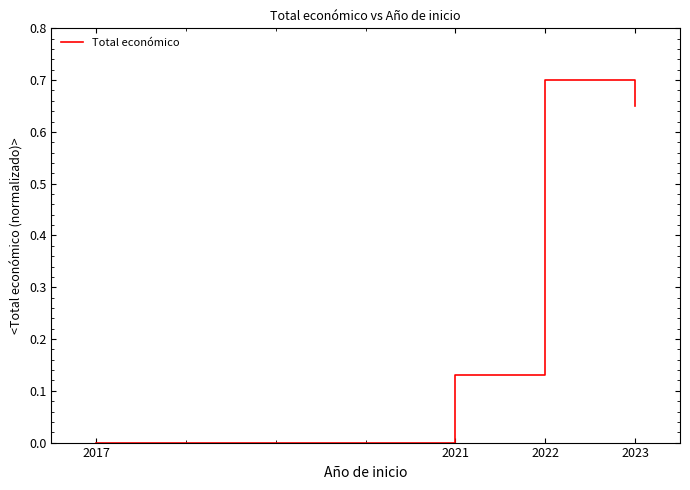

Rank the categories by value from lowest to highest.

2017, 2021, 2023, 2022